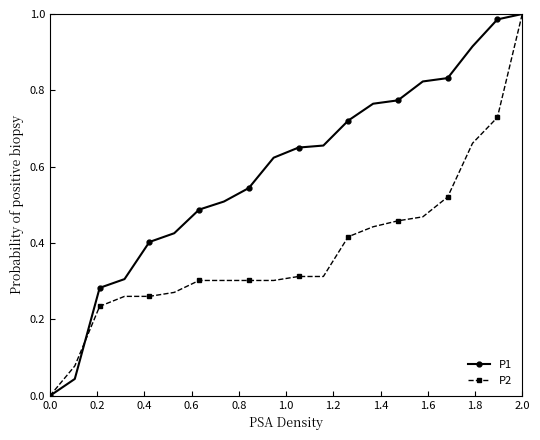

Which series has the largest total across all categories?

P1